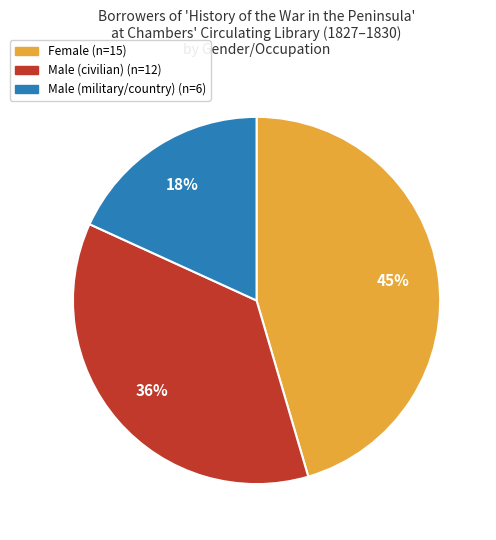

Does any single category account for the majority?

No